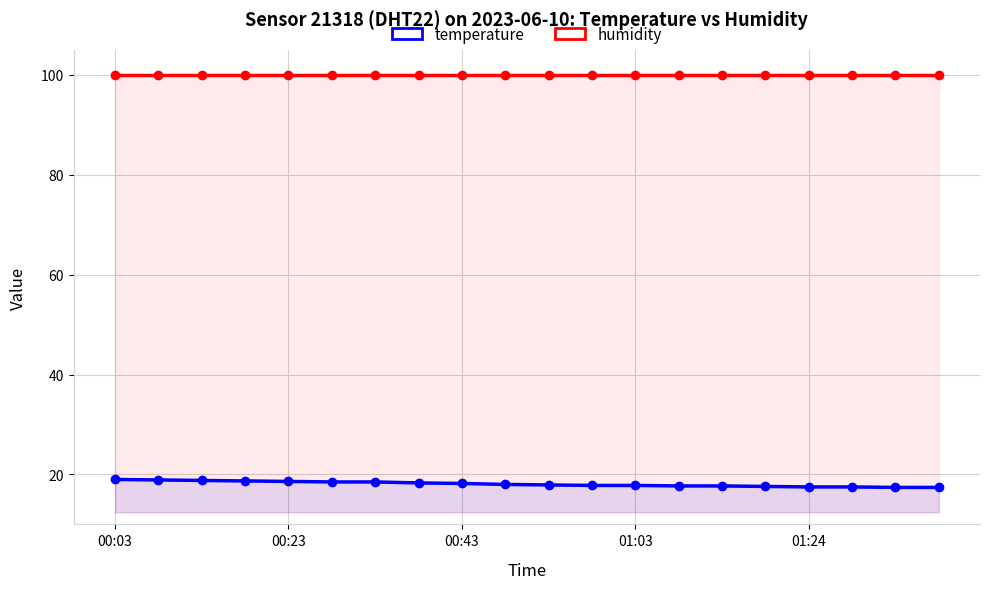

True or false: temperature and humidity cross at least once.

False